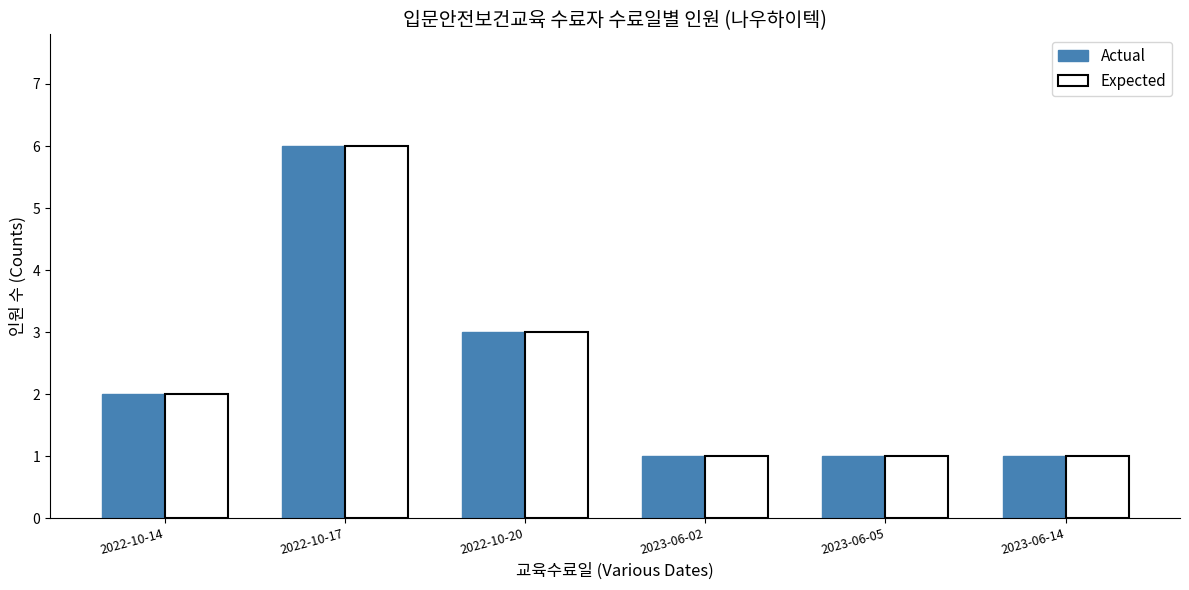

What is the smallest value displayed?

1